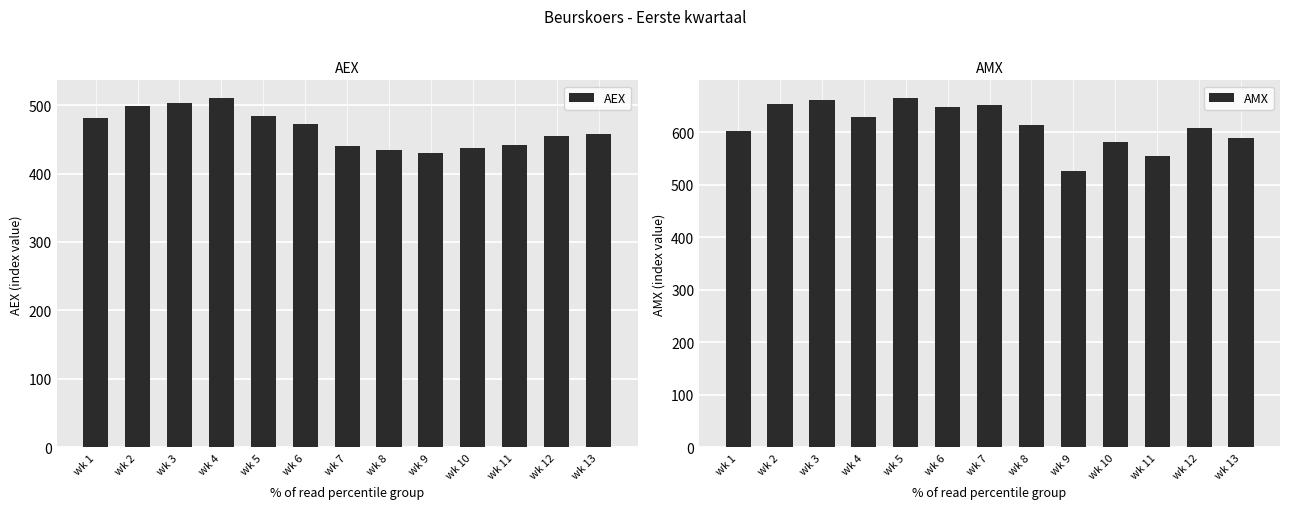

How many data points in AMX are less than 613?

6